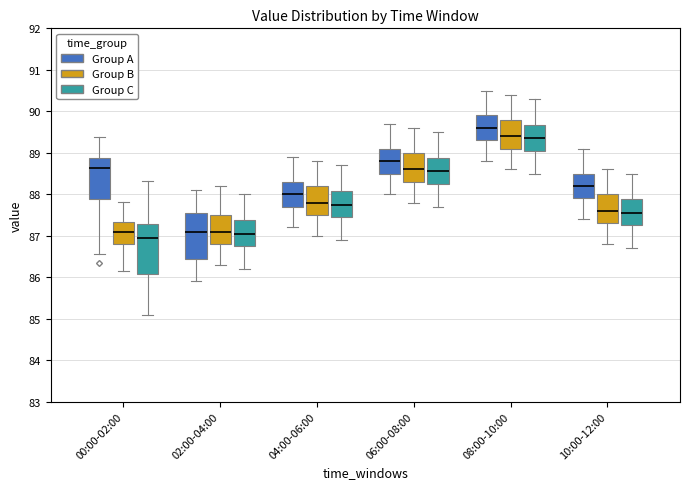

Reading left to right, read every box against the y-axis: the position of its median line, the range the box covers, and the ends of its whiskers. The values are not printed on the chart, so give them approximately, as read against the axis.

00:00-02:00 (Group A): median 88.6, box 87.9 to 88.9, whiskers 86.6 to 89.4
00:00-02:00 (Group B): median 87.1, box 86.8 to 87.3, whiskers 86.2 to 87.8
00:00-02:00 (Group C): median 87.0, box 86.1 to 87.3, whiskers 85.1 to 88.3
02:00-04:00 (Group A): median 87.1, box 86.5 to 87.6, whiskers 85.9 to 88.1
02:00-04:00 (Group B): median 87.1, box 86.8 to 87.5, whiskers 86.3 to 88.2
02:00-04:00 (Group C): median 87.1, box 86.8 to 87.4, whiskers 86.2 to 88.0
04:00-06:00 (Group A): median 88.0, box 87.7 to 88.3, whiskers 87.2 to 88.9
04:00-06:00 (Group B): median 87.8, box 87.5 to 88.2, whiskers 87.0 to 88.8
04:00-06:00 (Group C): median 87.8, box 87.5 to 88.1, whiskers 86.9 to 88.7
06:00-08:00 (Group A): median 88.8, box 88.5 to 89.1, whiskers 88.0 to 89.7
06:00-08:00 (Group B): median 88.6, box 88.3 to 89.0, whiskers 87.8 to 89.6
06:00-08:00 (Group C): median 88.6, box 88.3 to 88.9, whiskers 87.7 to 89.5
08:00-10:00 (Group A): median 89.6, box 89.3 to 89.9, whiskers 88.8 to 90.5
08:00-10:00 (Group B): median 89.4, box 89.1 to 89.8, whiskers 88.6 to 90.4
08:00-10:00 (Group C): median 89.4, box 89.1 to 89.7, whiskers 88.5 to 90.3
10:00-12:00 (Group A): median 88.2, box 87.9 to 88.5, whiskers 87.4 to 89.1
10:00-12:00 (Group B): median 87.6, box 87.3 to 88.0, whiskers 86.8 to 88.6
10:00-12:00 (Group C): median 87.6, box 87.3 to 87.9, whiskers 86.7 to 88.5